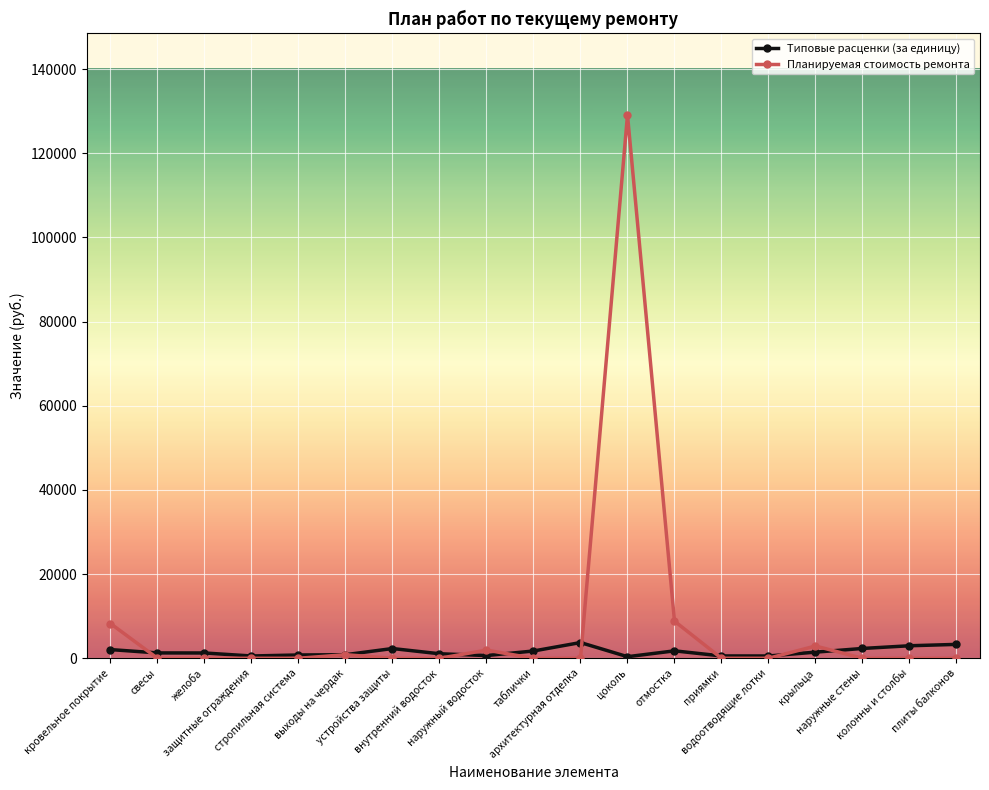

Rank the series by their average value, from highest to lowest.

Планируемая стоимость ремонта, Типовые расценки (за единицу)